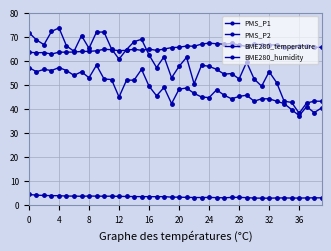

How many values in the PMS_P2 series are below 48?

20